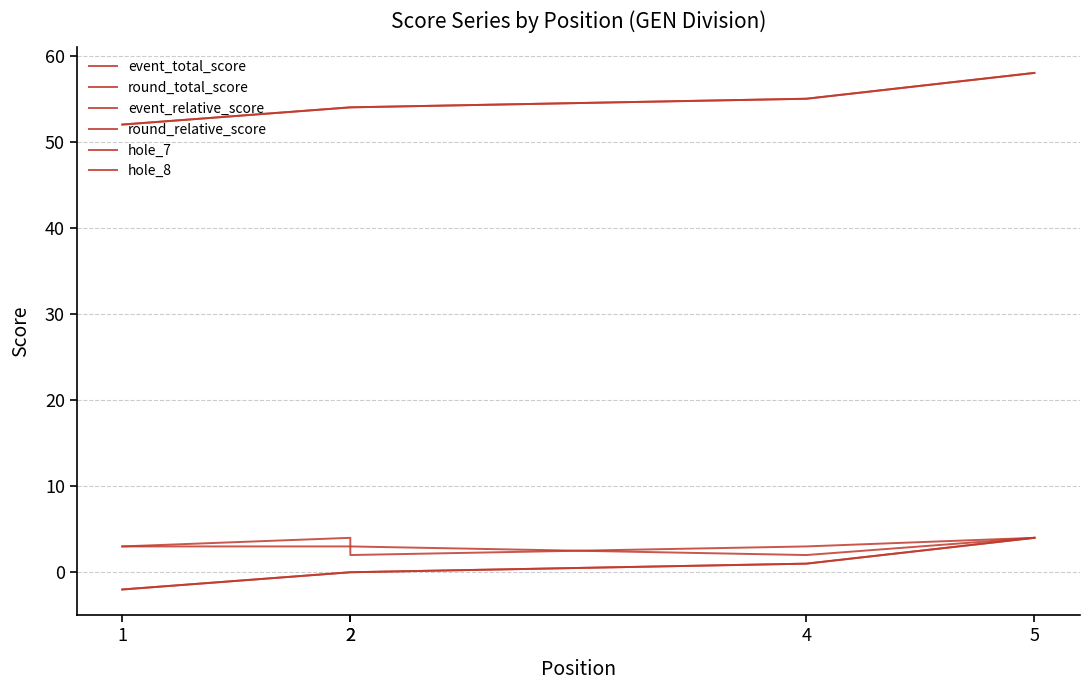

Count the number of categories in the chart.

5